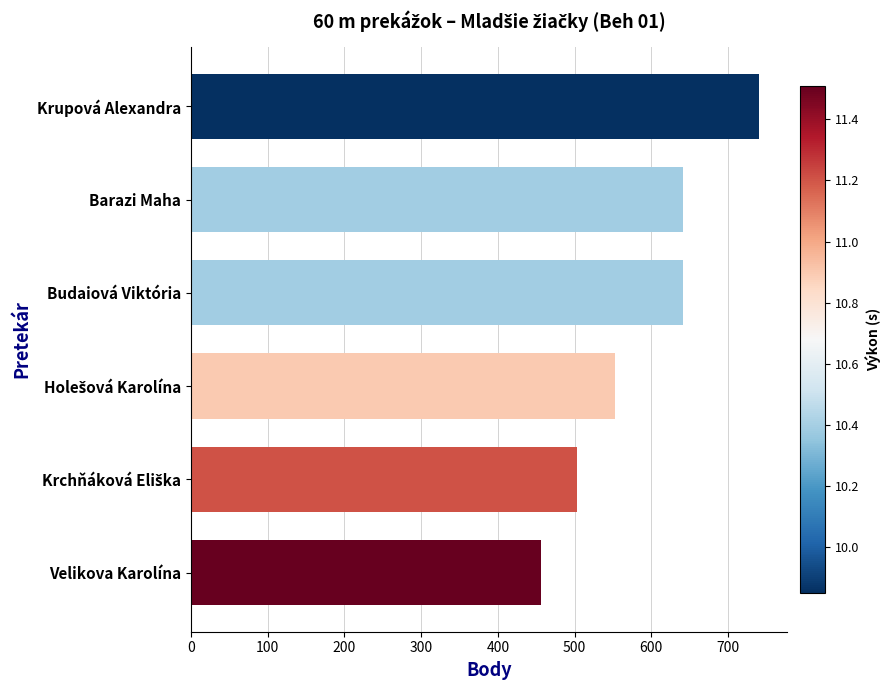

Which label corresponds to the largest value in the chart?

Krupová Alexandra